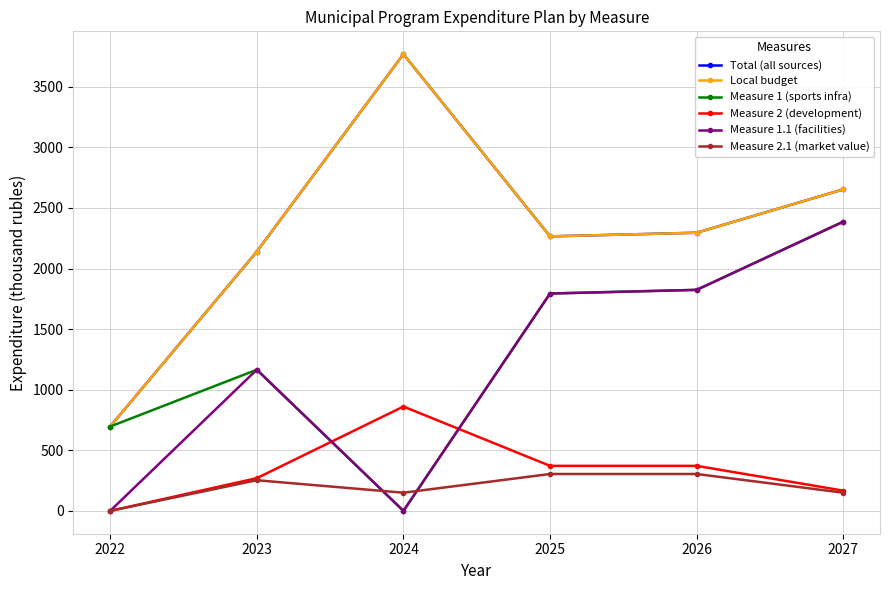

What is the greatest value displayed?

3768.9